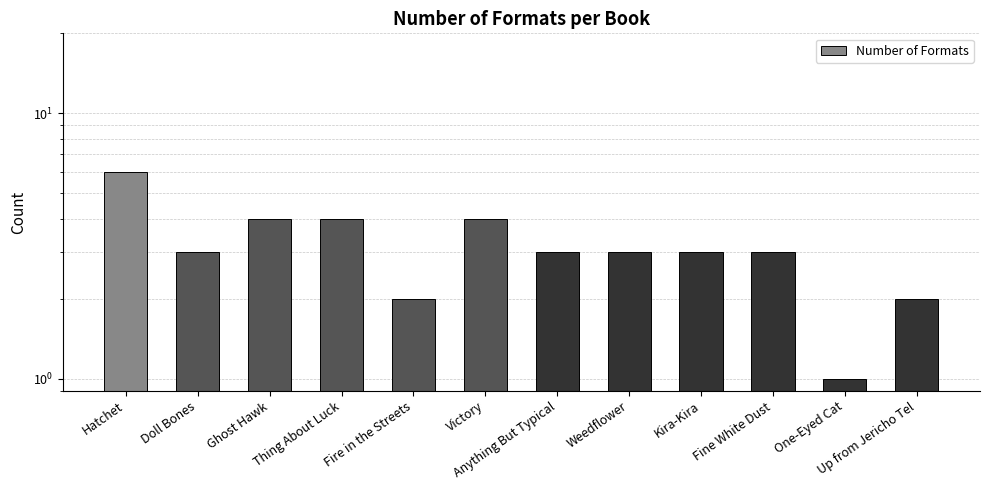

List the labels in order of value, largest first.

Hatchet, Ghost Hawk, Thing About Luck, Victory, Doll Bones, Anything But Typical, Weedflower, Kira-Kira, Fine White Dust, Fire in the Streets, Up from Jericho Tel, One-Eyed Cat